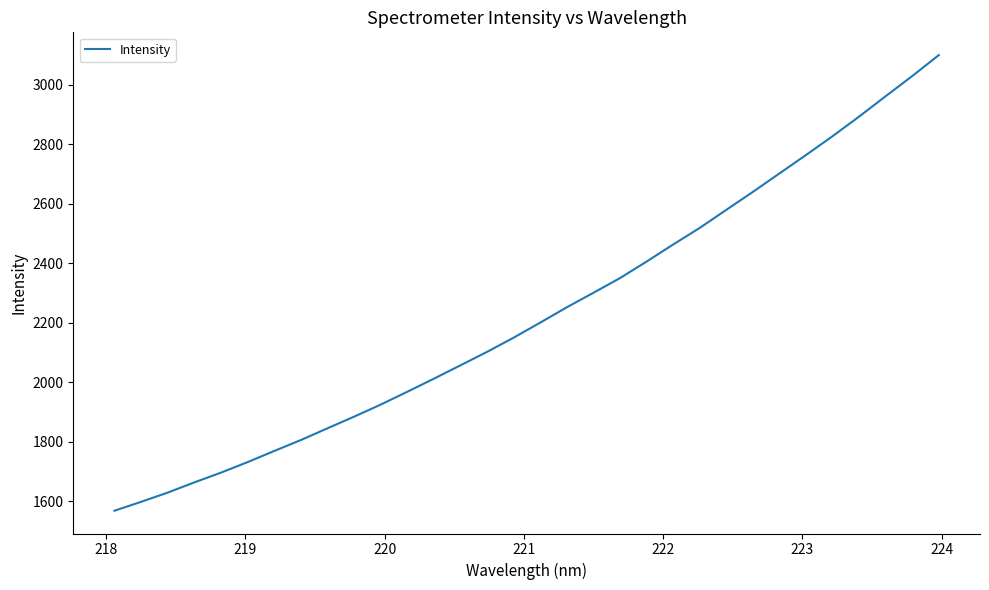

What is the smallest value displayed?

1569.0